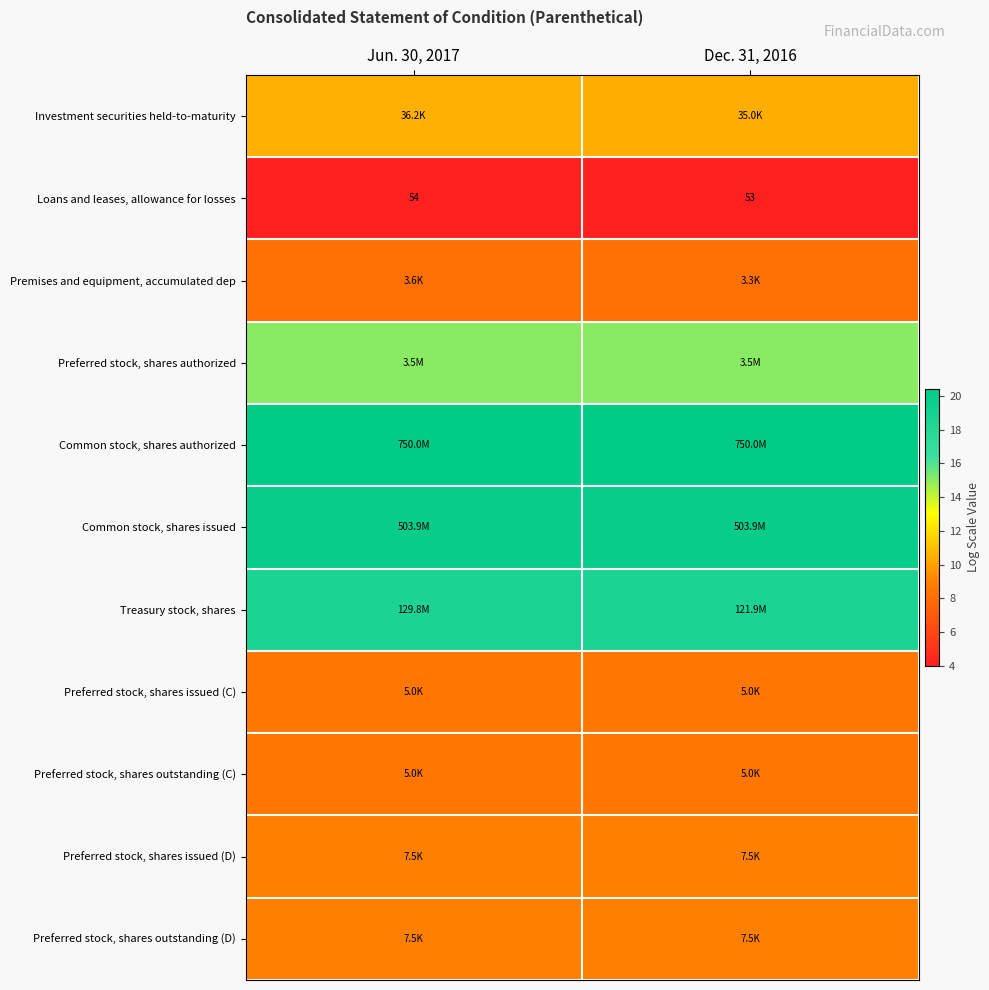

Which has a higher value, Jun. 30, 2017 or Dec. 31, 2016?

Jun. 30, 2017